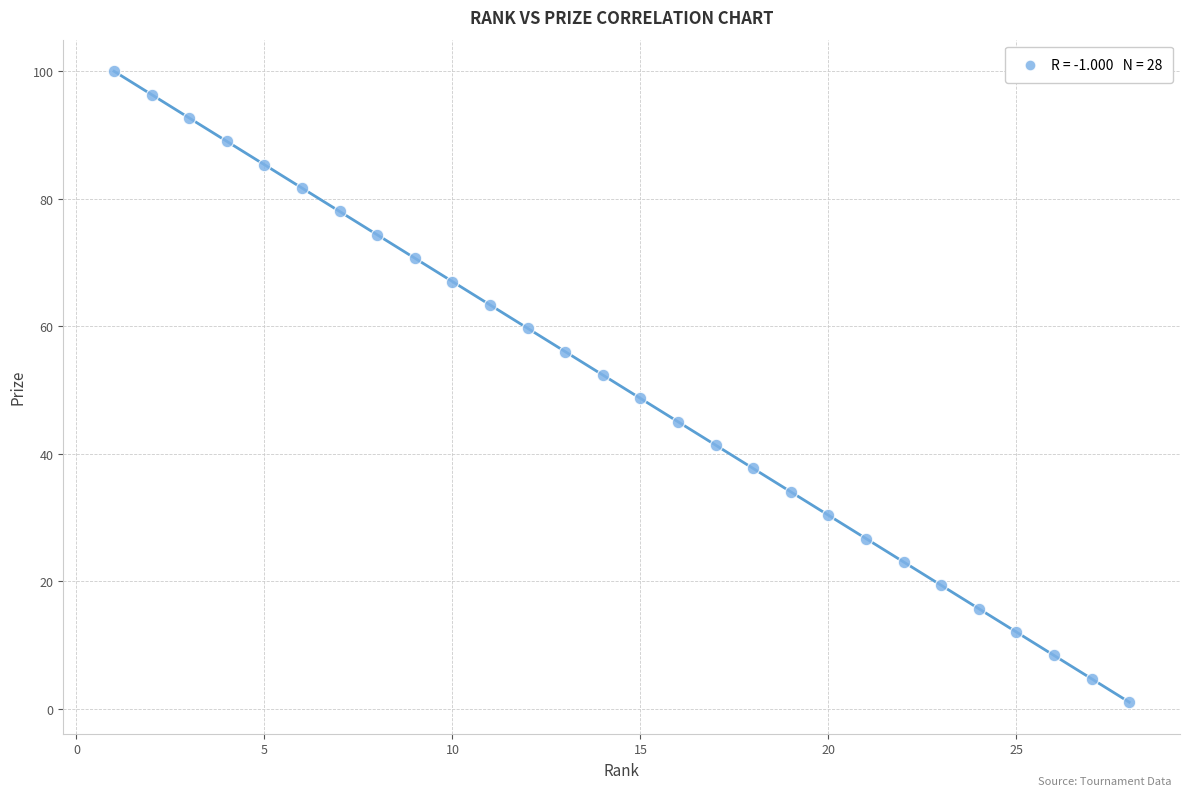

What is the range of Y values (max minus min)?

99.0